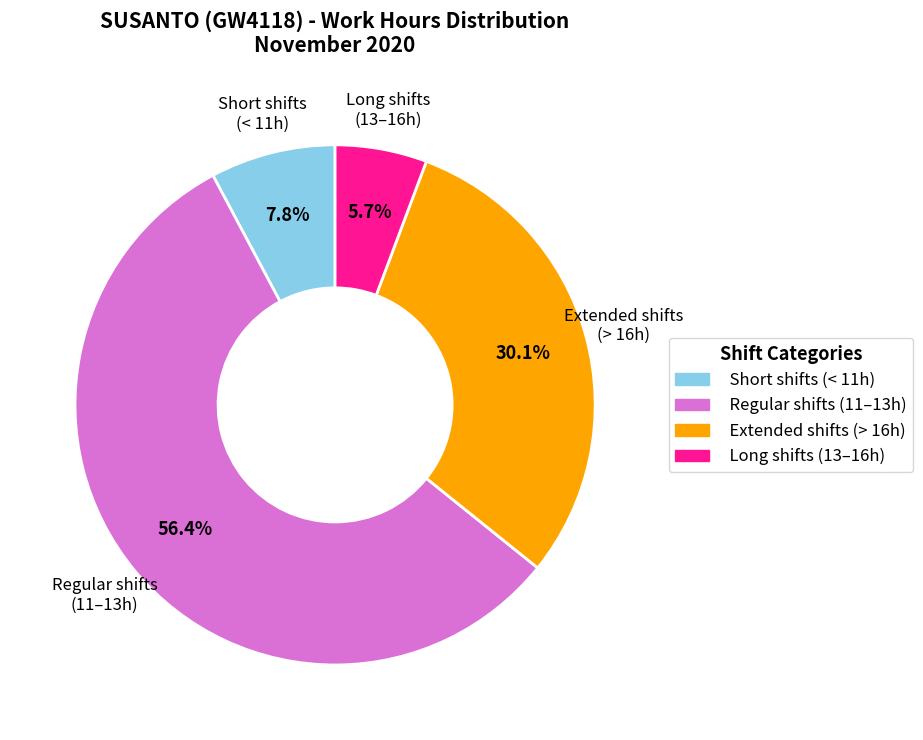

Which slice is the largest?

Regular shifts (11–13h)